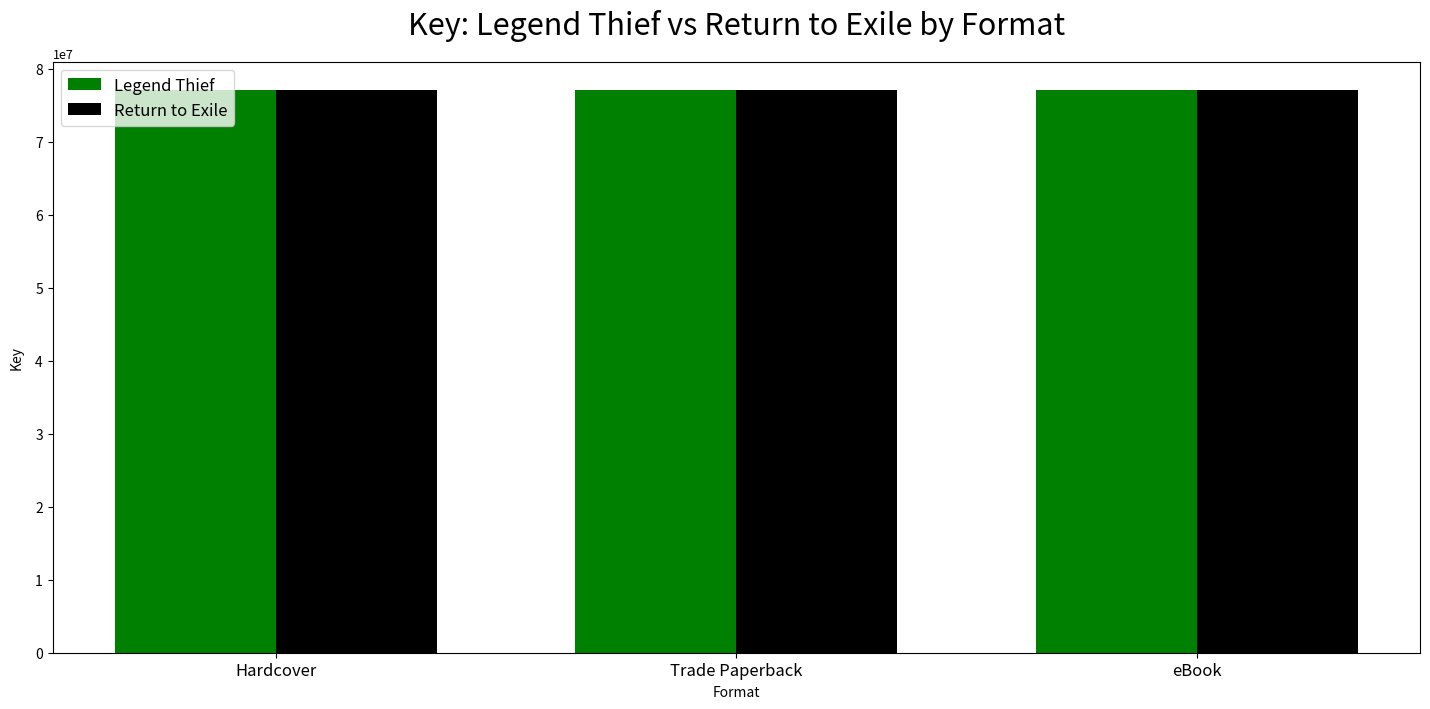

What is the average value of the Return to Exile series?

77090307